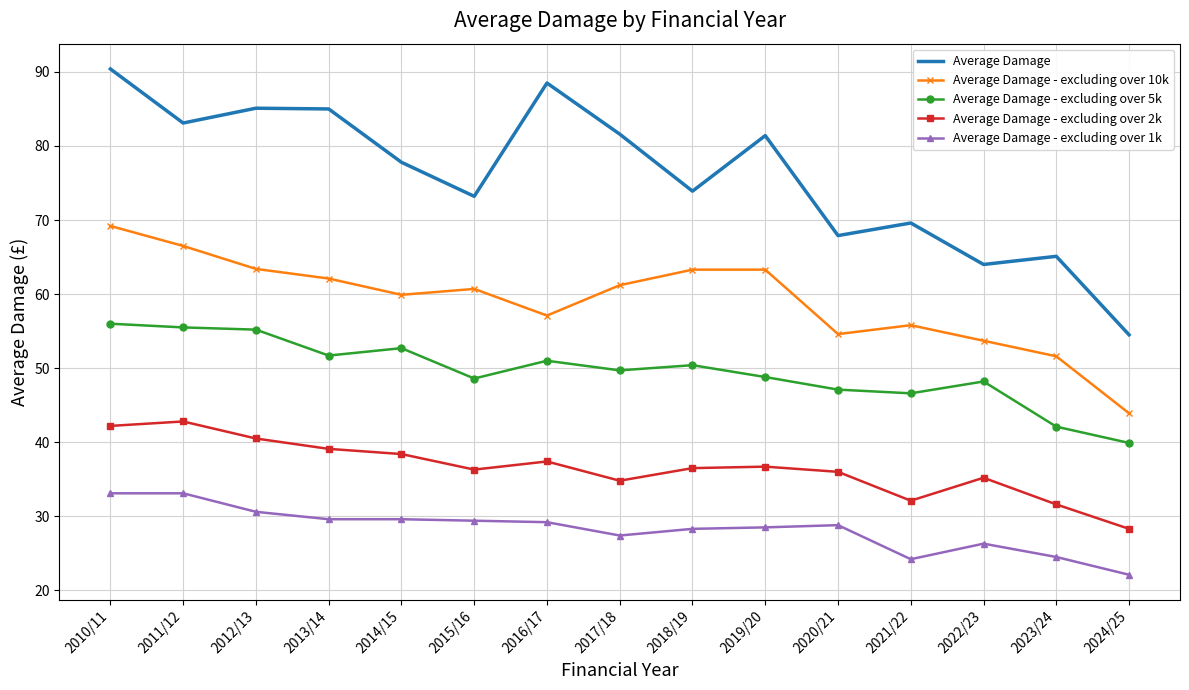

True or false: Average Damage - excluding over 1k and Average Damage - excluding over 5k intersect in this chart.

False